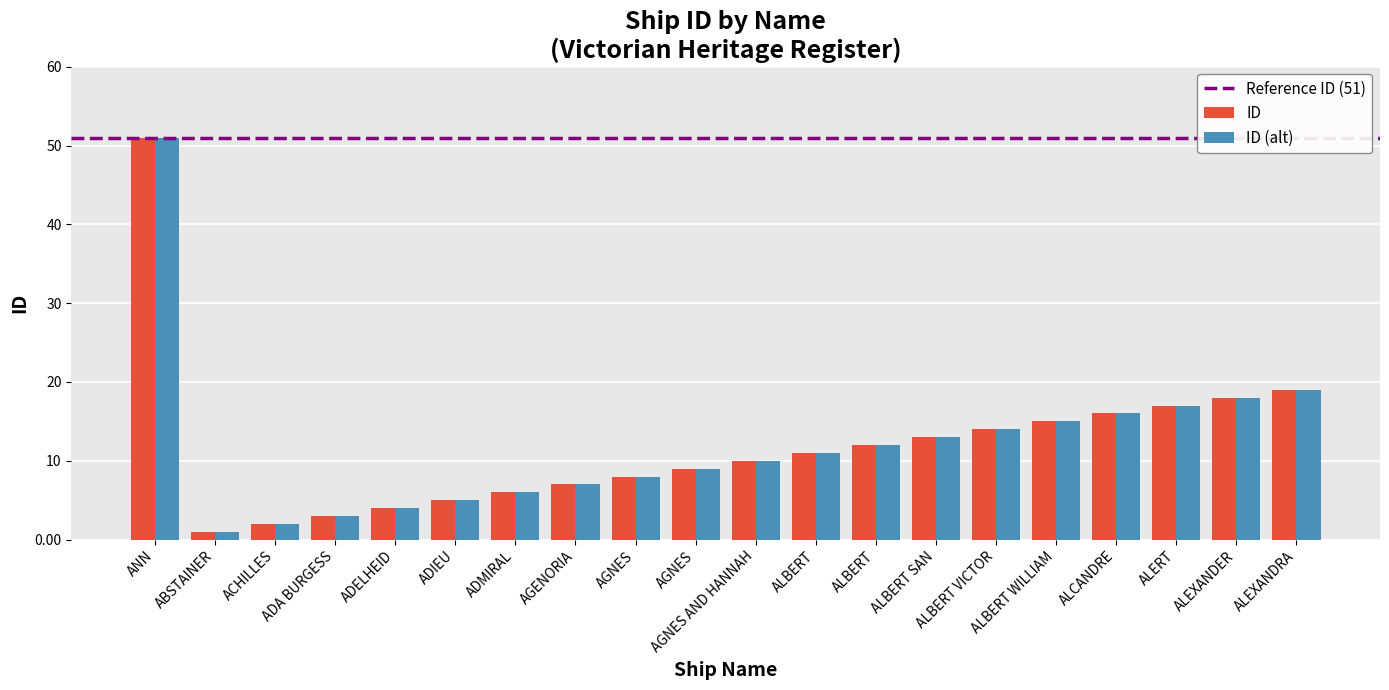

What is the label of the 15th bar from the right?

ADIEU